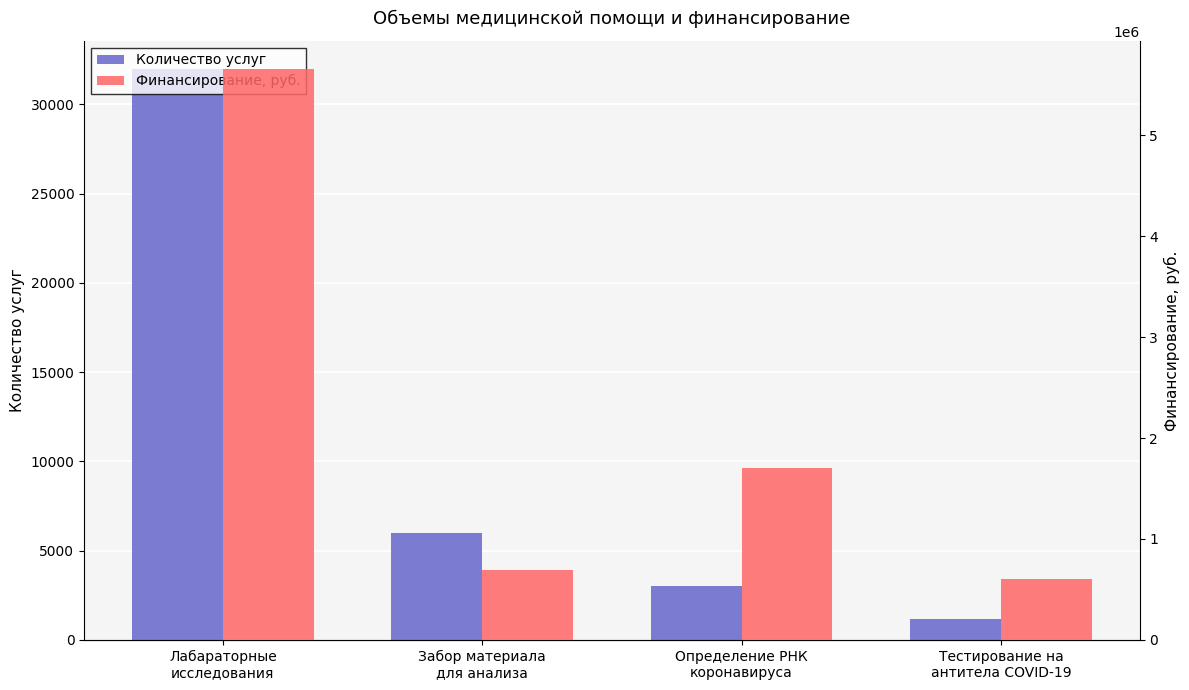

Where does the Количество услуг series first go above 6000?

Лабараторные
исследования